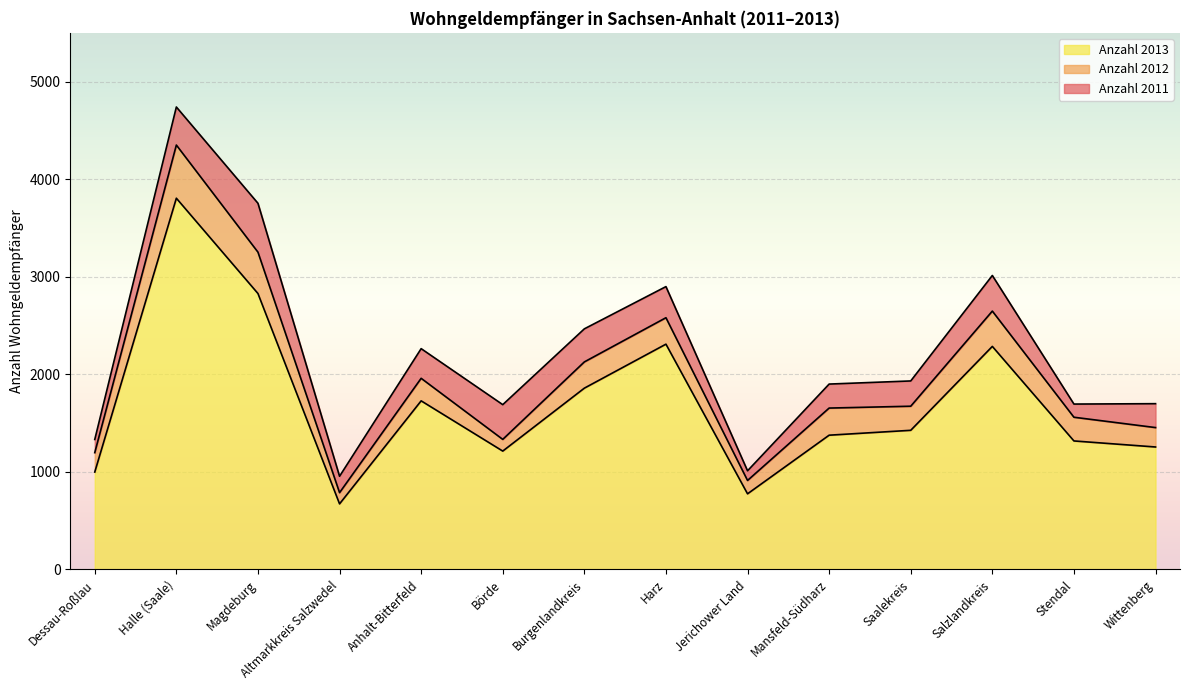

List the series in order of their peak value, highest first.

Anzahl 2011, Anzahl 2012, Anzahl 2013